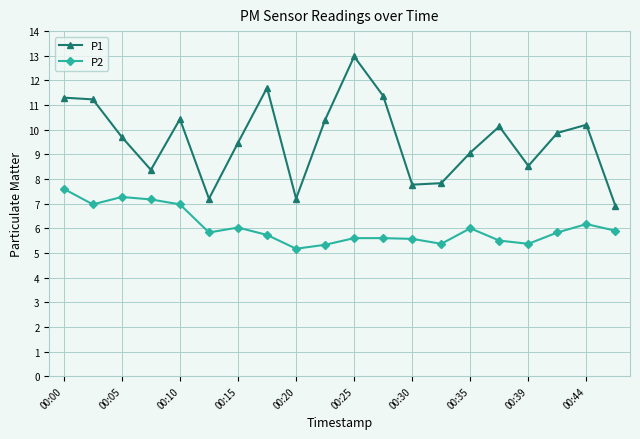

Which series has the largest range (max minus min)?

P1